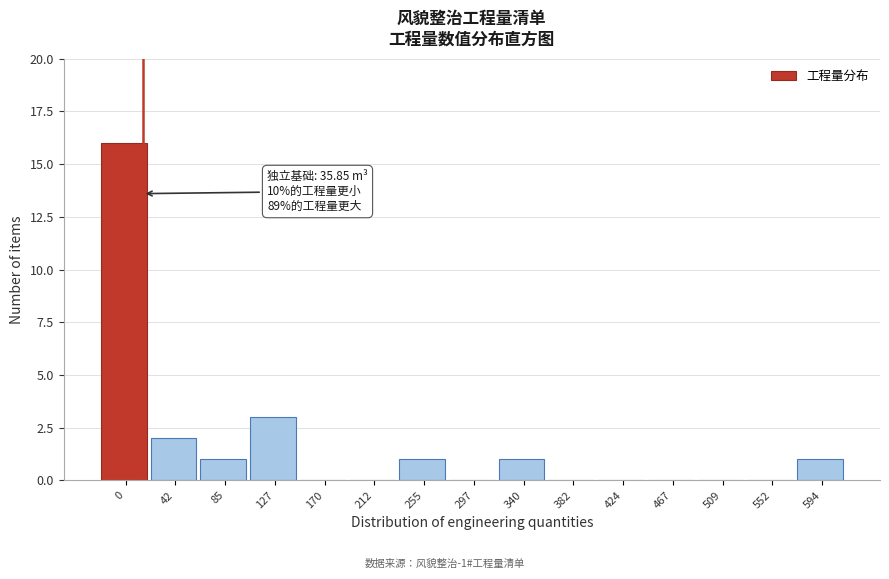

What is the change in value from 127 to 382?

-3